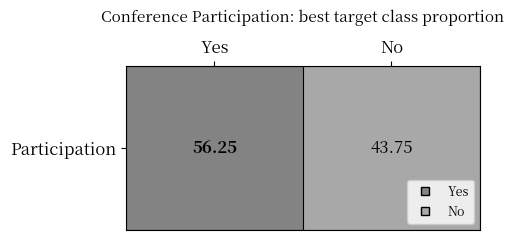

The chart shows a value of 92.2 at Yes. True or false?

False